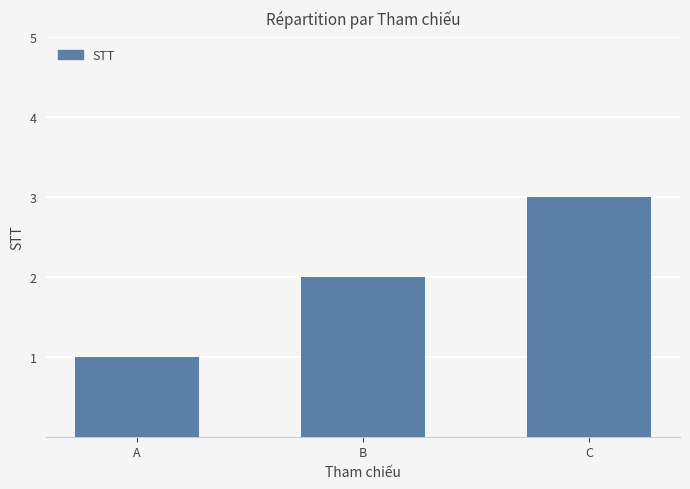

How many series are shown in this chart?

1